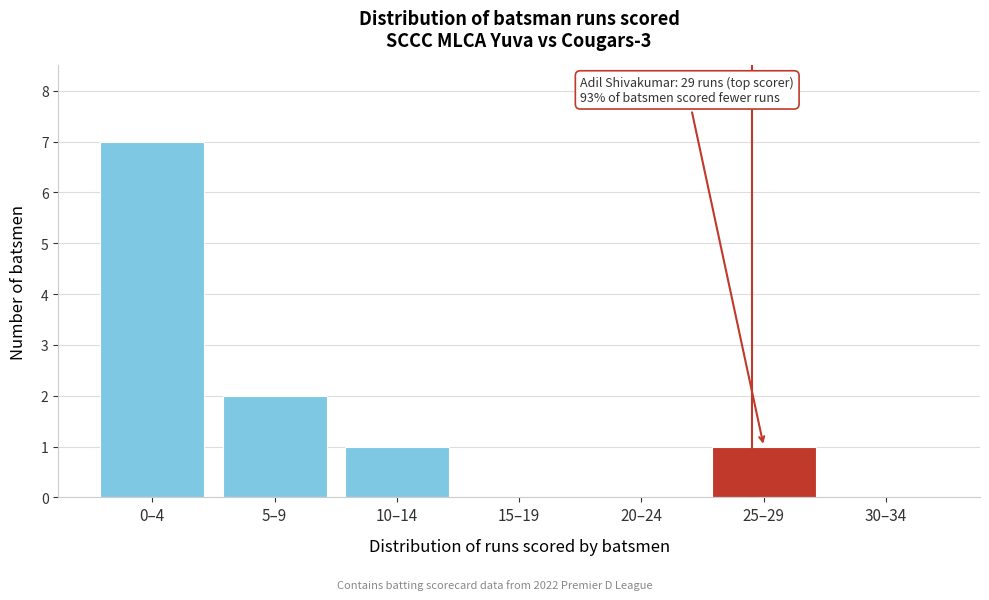

Reading right to left, what are all the values shown in this chart?

30–34=0	25–29=1	20–24=0	15–19=0	10–14=1	5–9=2	0–4=7